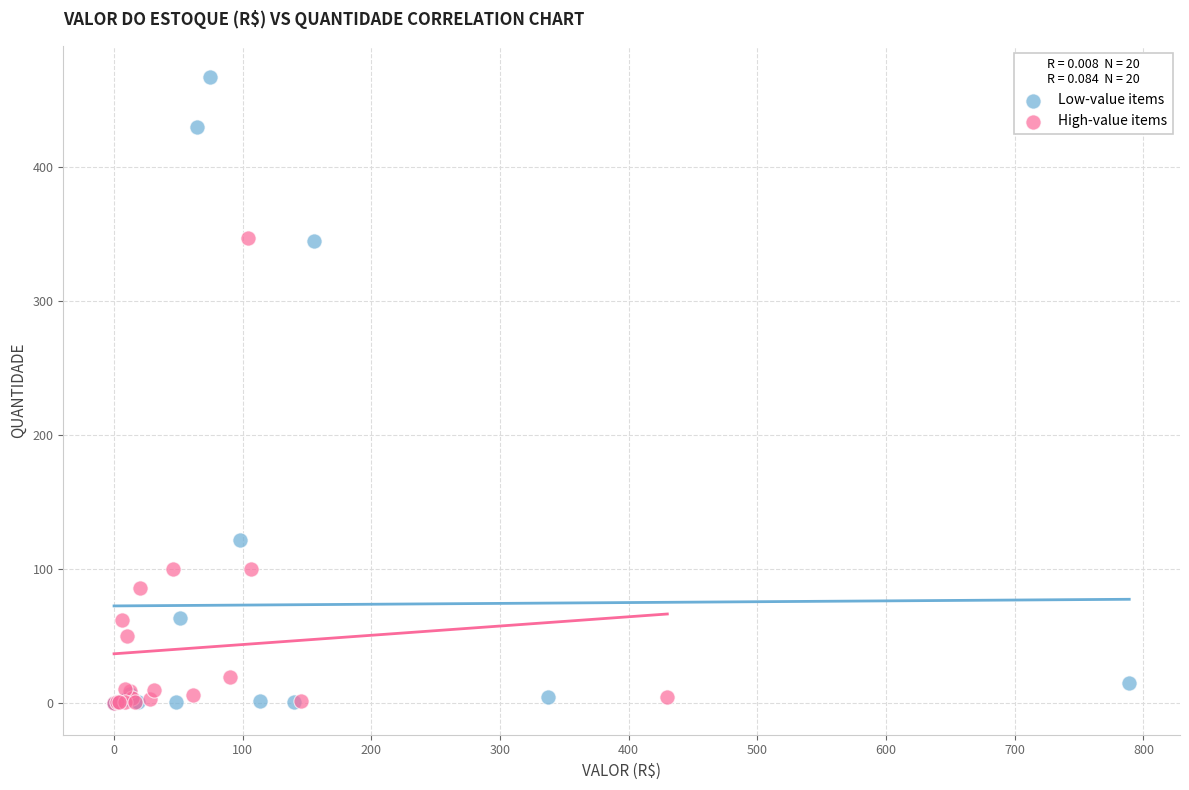

What are all the series names shown in the legend?

Low-value items, High-value items